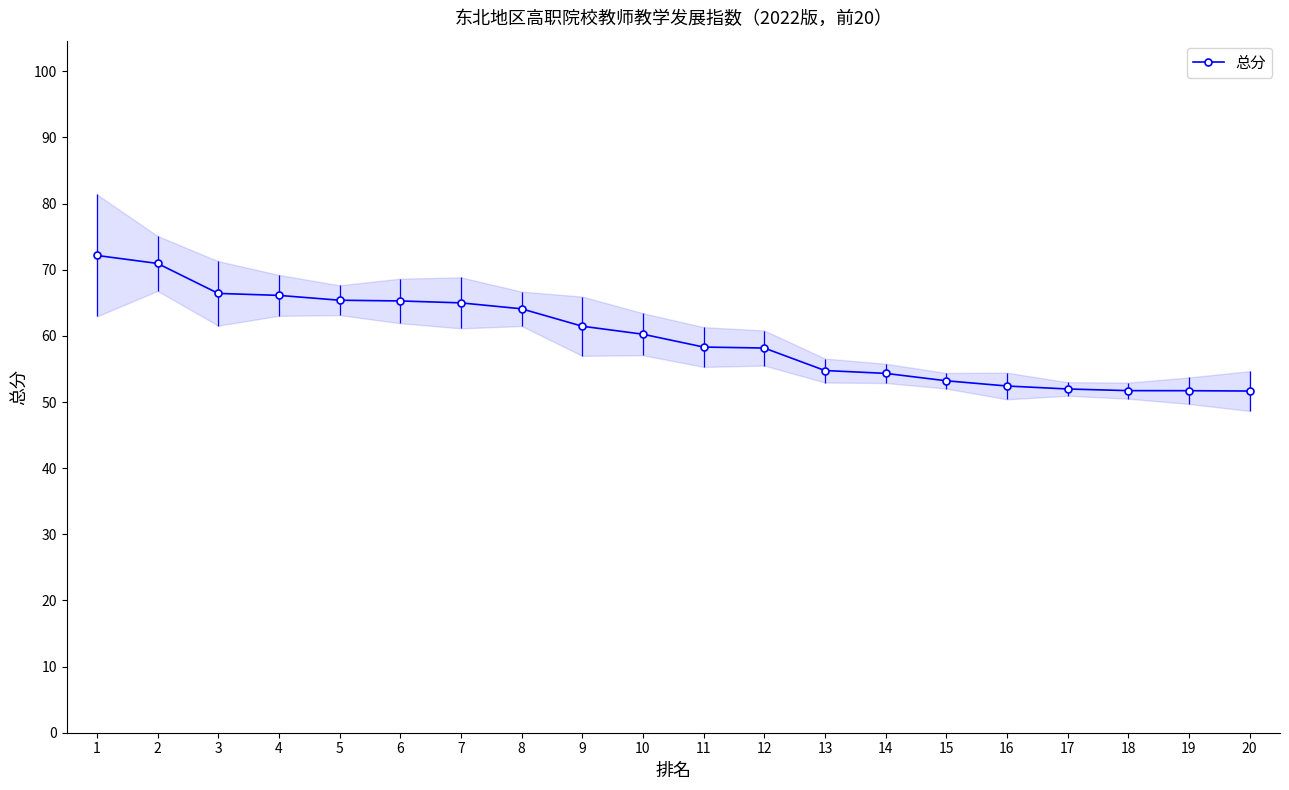

Rank the categories by value from lowest to highest.

20, 19, 18, 17, 16, 15, 14, 13, 12, 11, 10, 9, 8, 7, 6, 5, 4, 3, 2, 1